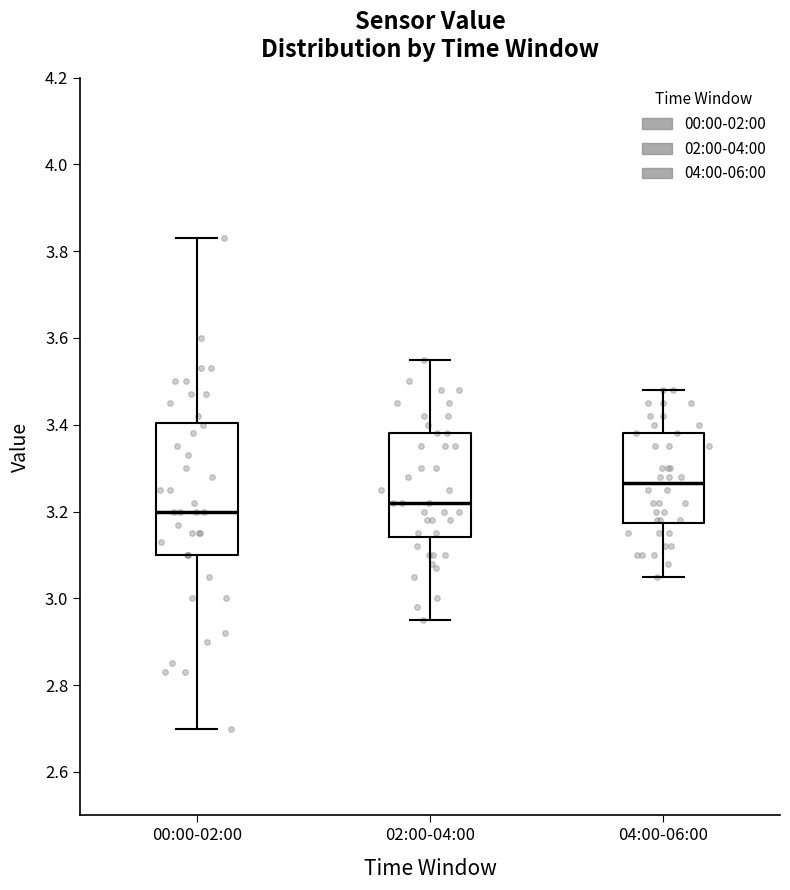

Where does the upper whisker of the box for 04:00-06:00 end on the y-axis? The values are not printed on the chart, so give them approximately, as read against the axis.

3.48